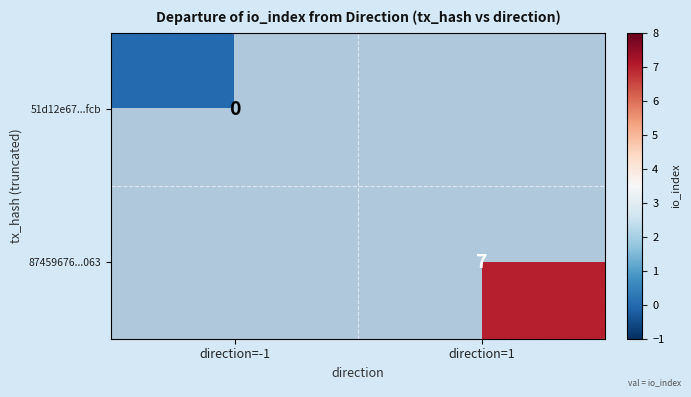

The 87459676...063 series shows 4 at direction=1. True or false?

False